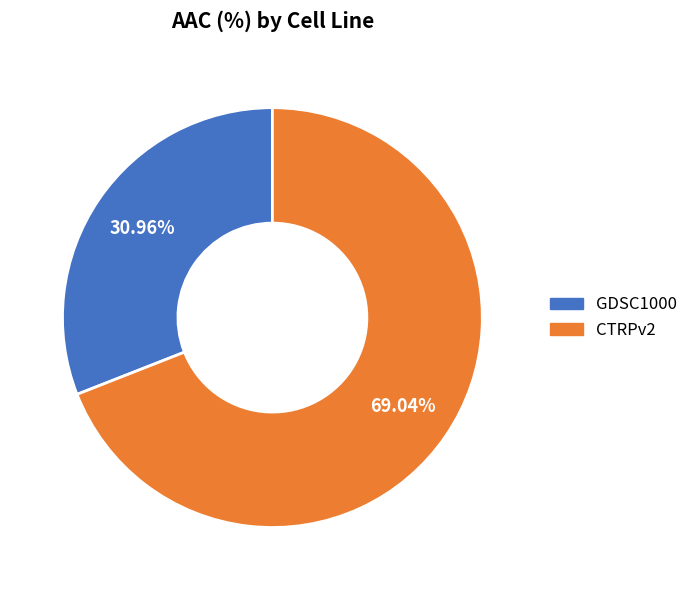

Rank the categories by value from highest to lowest.

CTRPv2, GDSC1000